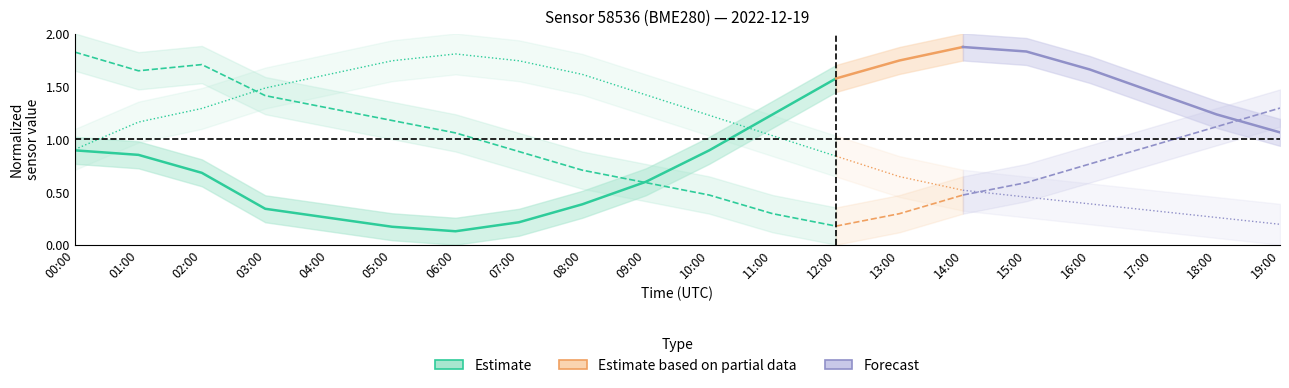

Where does the pressure series first go above 1?

01:00